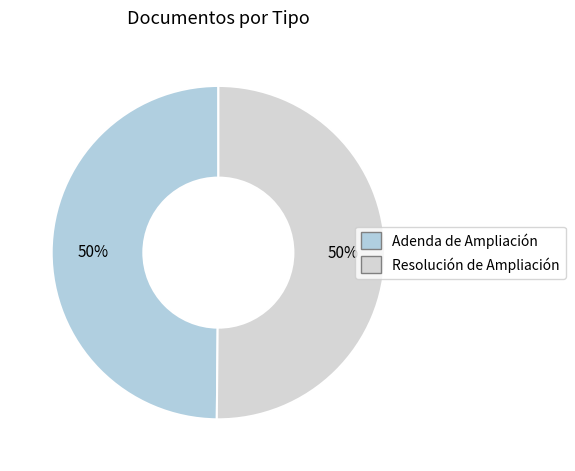

How many segments does this pie chart have?

2